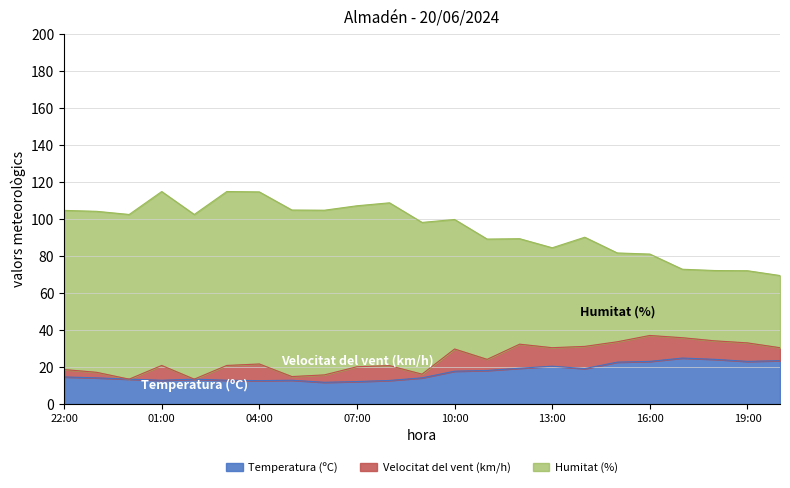

Reading left to right, what are all the values shown in this chart?

Temperatura (ºC): 14.7	14.2	13.5	12.9	13.5	12.9	12.7	12.9	11.8	12.2	12.8	14.2	17.8	18.2	19.4	20.5	19.2	22.7	23.1	24.9	24.2	23.1	23.5
Velocitat del vent (km/h): 4.0	3.0	0.0	8.0	0.0	8.0	9.0	2.0	4.0	8.0	8.0	2.0	12.0	6.0	13.0	10.0	12.0	11.0	14.0	11.0	10.0	10.0	7.0
Humitat (%): 86.0	87.0	89.0	94.0	89.0	94.0	93.0	90.0	89.0	87.0	88.0	82.0	70.0	65.0	57.0	54.0	59.0	48.0	44.0	37.0	38.0	39.0	39.0